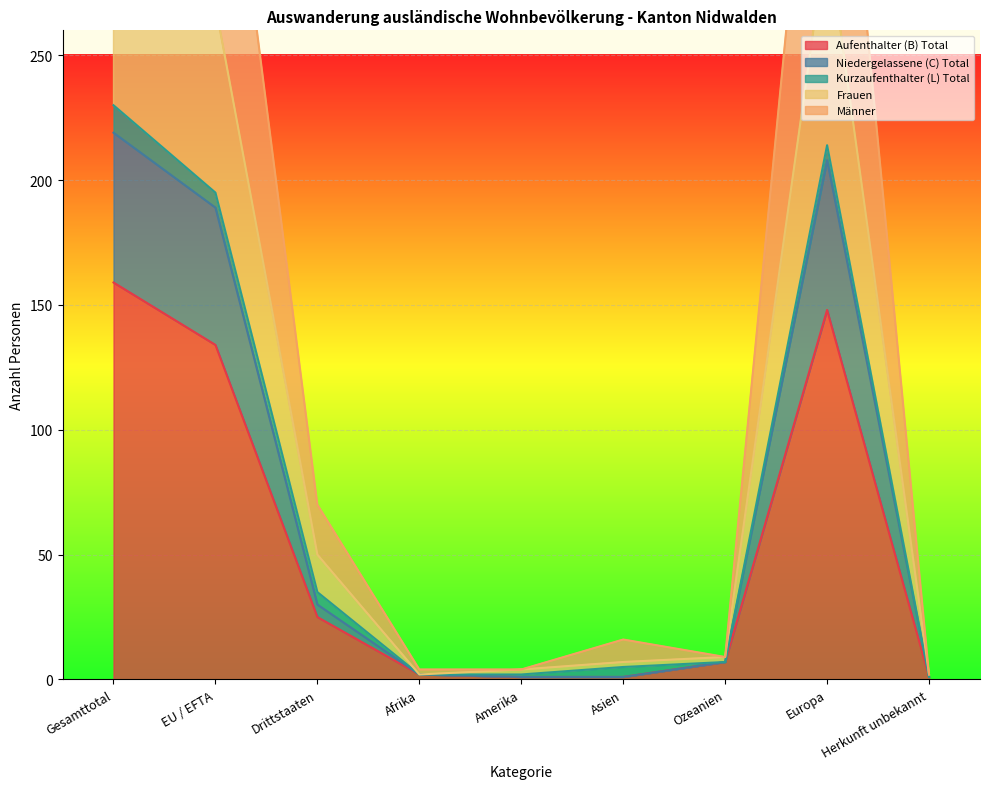

What is the difference between the maximum and second lowest values in the Aufenthalter (B) Total series?

158